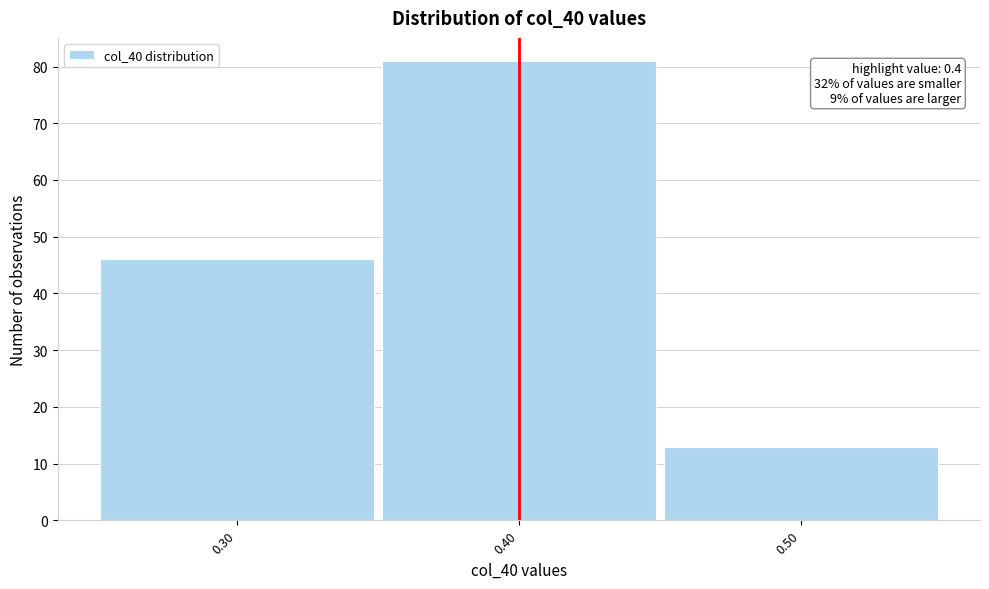

Which range on the x-axis has the tallest bar?

0.35 to 0.45